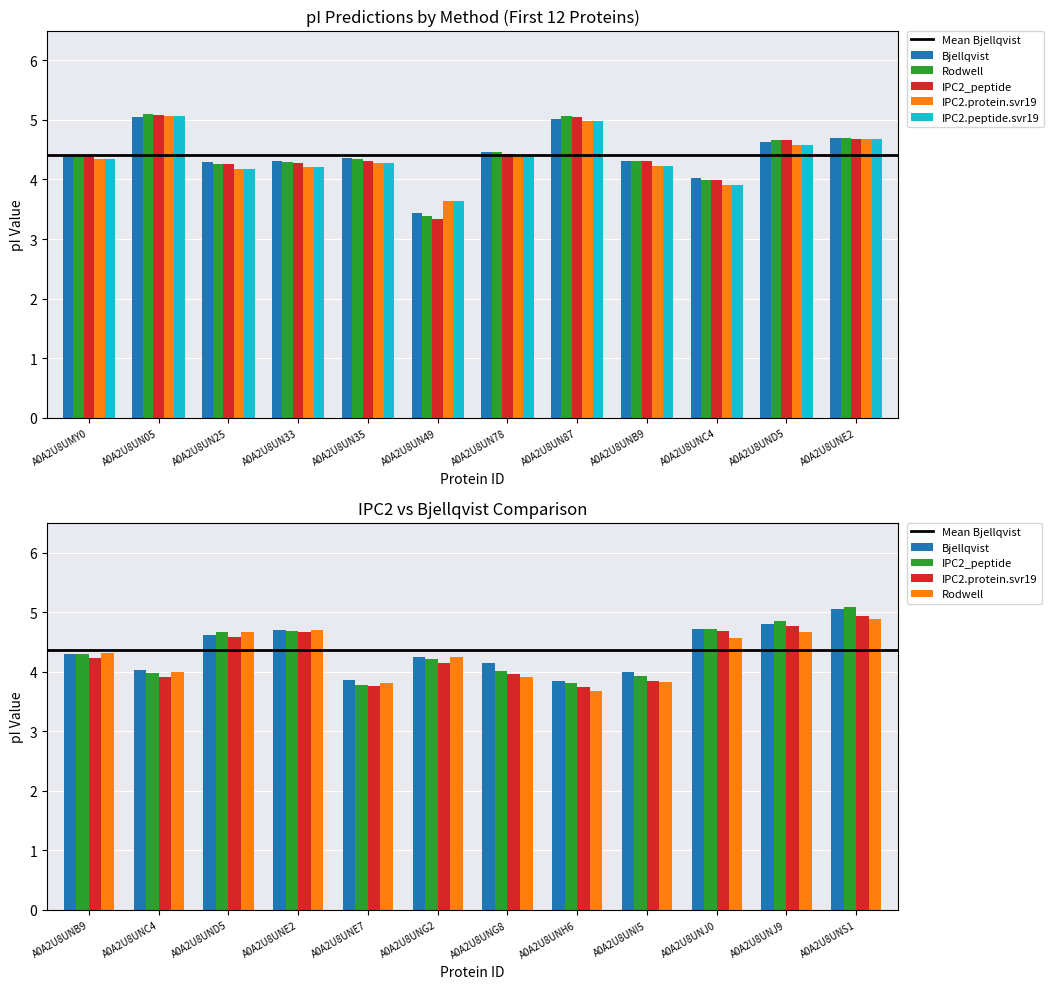

What is the average value of the Rodwell series?

4.4